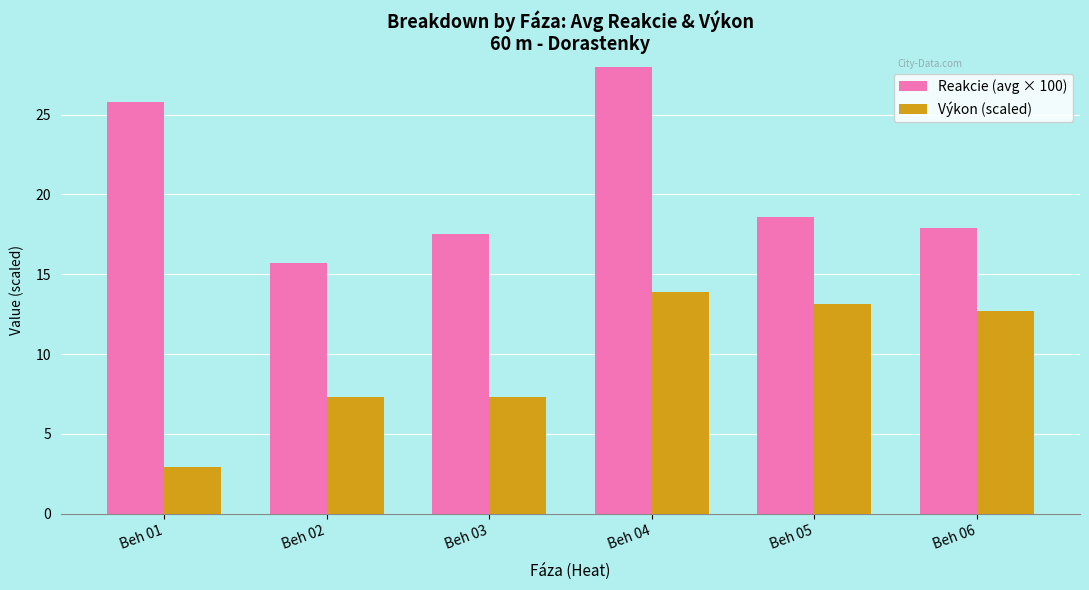

At which label does Reakcie (avg × 100) reach its peak?

Beh 04